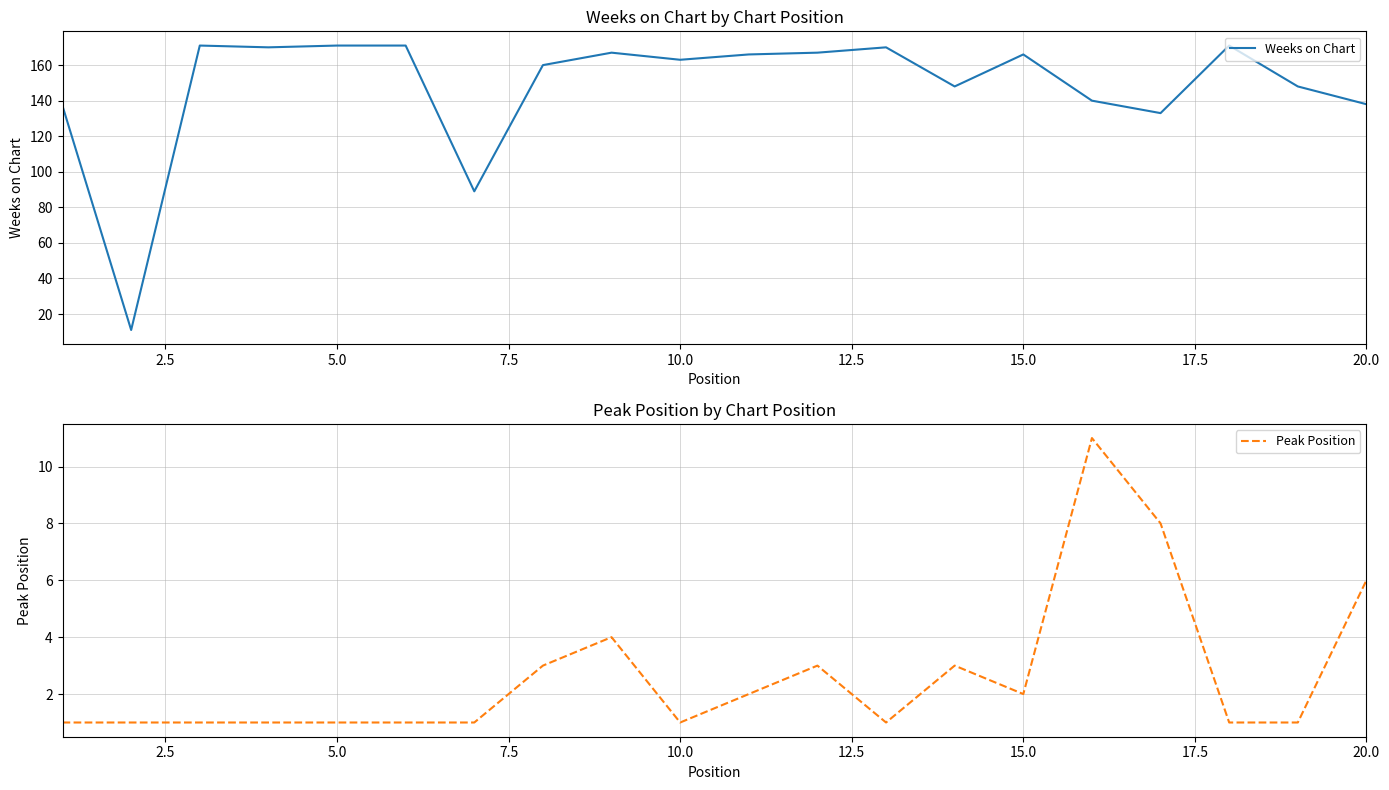

How many distinct data groups are displayed?

2